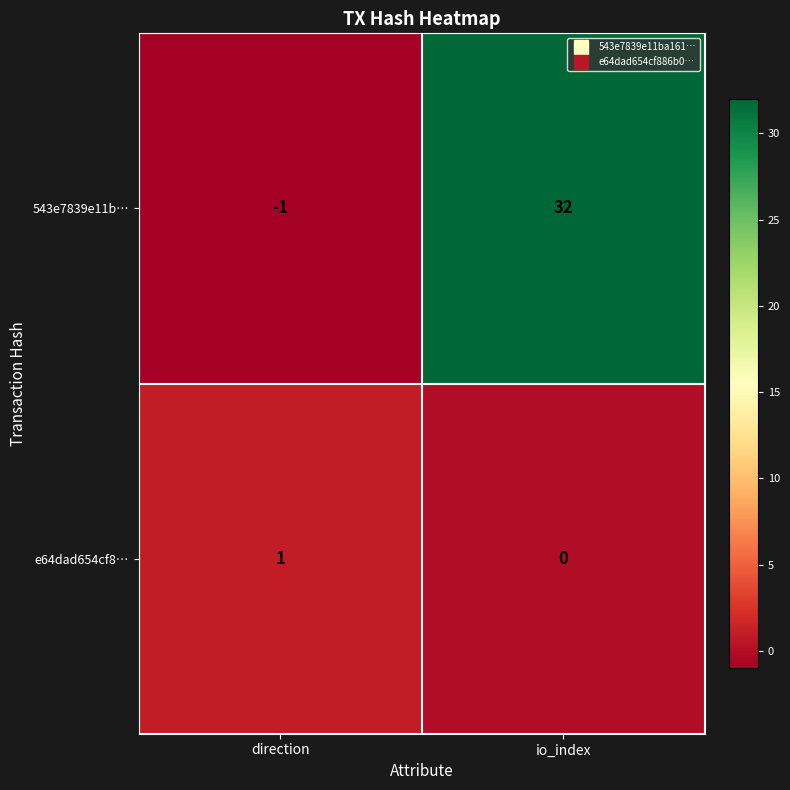

Is it true that 543e7839e11b… equals -1 at direction?

True